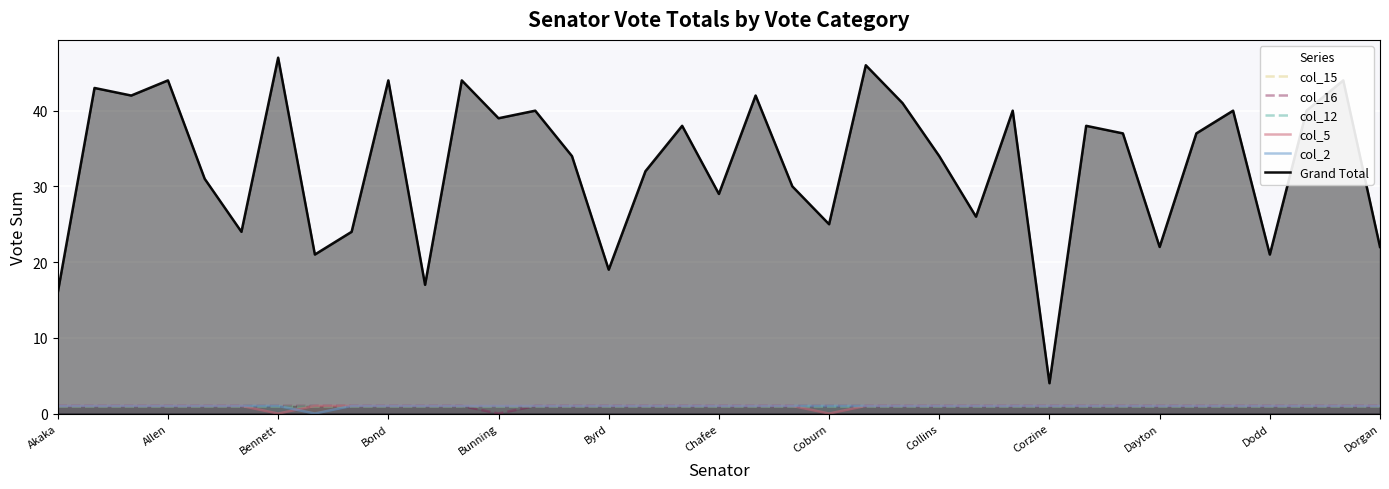

True or false: Grand Total has a value of 40 at Coburn.

False